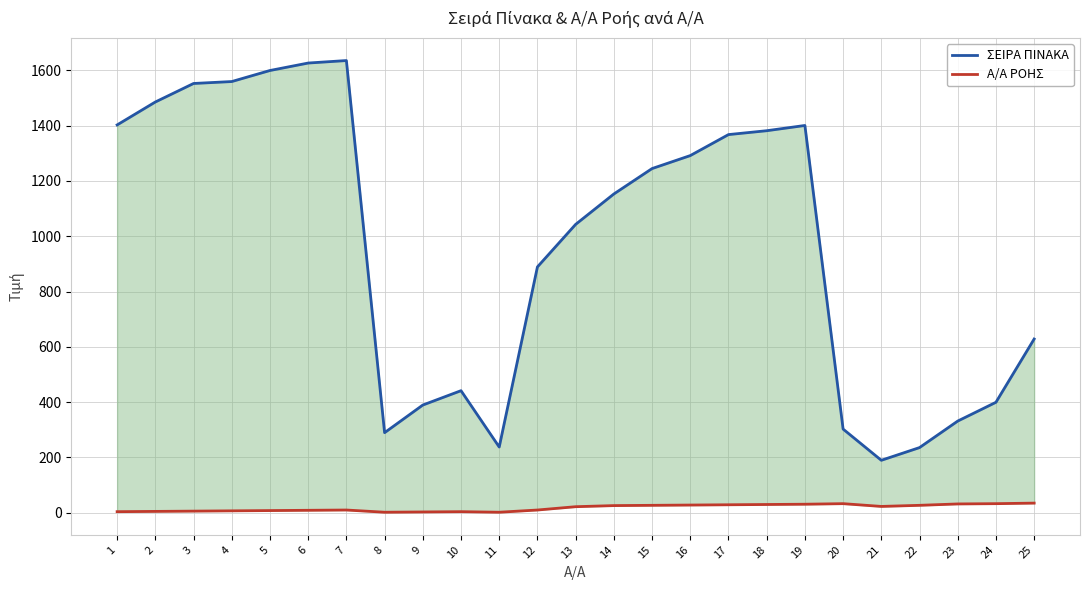

Reading left to right, transcribe all the data shown in this chart.

ΣΕΙΡΑ ΠΙΝΑΚΑ: 1403	1486	1553	1560	1600	1627	1636	289	389	441	237	889	1043	1153	1245	1292	1368	1382	1401	302	189	235	331	399	628
Α/Α ΡΟΗΣ: 3	4	5	6	7	8	9	1	2	3	1	9	21	25	26	27	28	29	30	32	22	26	31	32	34